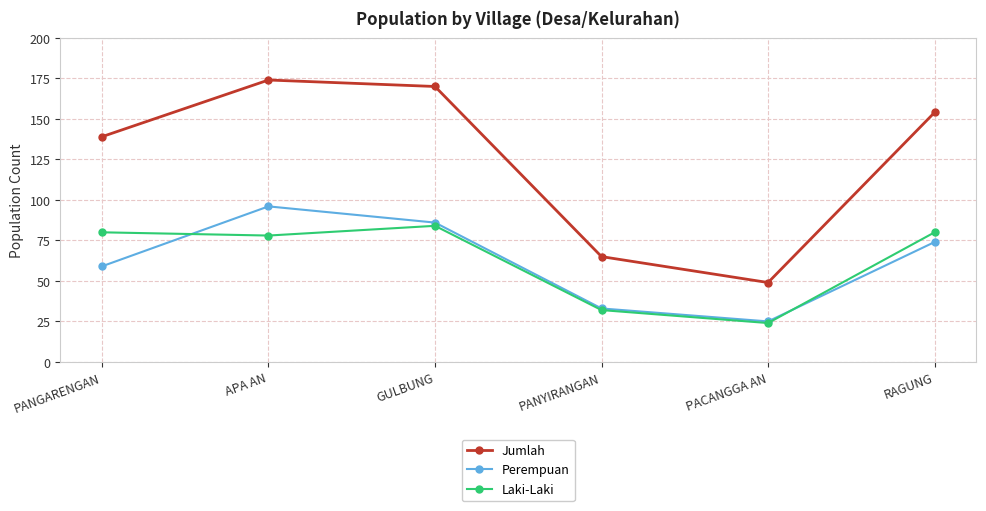

Reading left to right, list all the values displayed in this chart.

Jumlah: PANGARENGAN=139	APA AN=174	GULBUNG=170	PANYIRANGAN=65	PACANGGA AN=49	RAGUNG=154
Perempuan: PANGARENGAN=59	APA AN=96	GULBUNG=86	PANYIRANGAN=33	PACANGGA AN=25	RAGUNG=74
Laki-Laki: PANGARENGAN=80	APA AN=78	GULBUNG=84	PANYIRANGAN=32	PACANGGA AN=24	RAGUNG=80